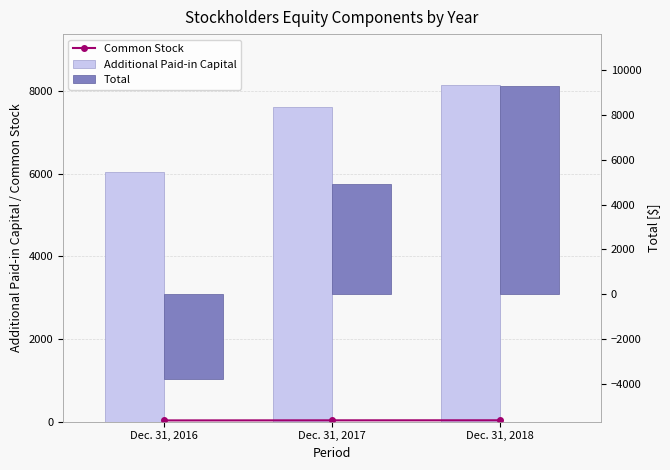

Rank the categories by Additional Paid-in Capital value from lowest to highest.

Dec. 31, 2016, Dec. 31, 2017, Dec. 31, 2018